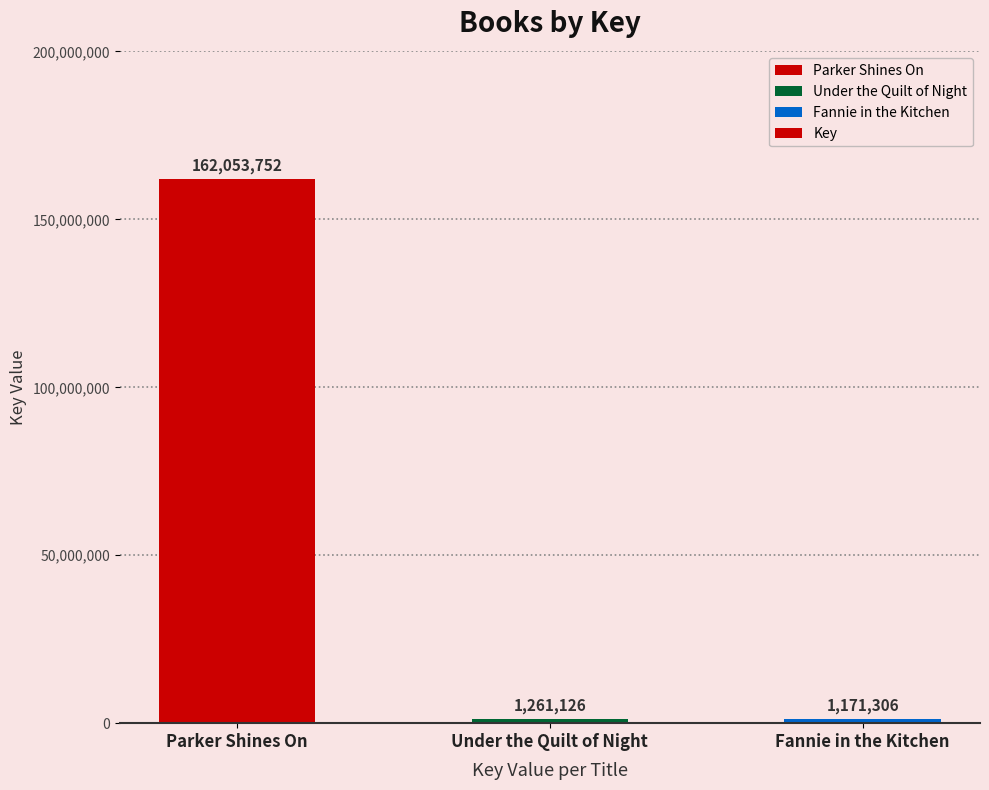

At which label is the value closest to 81612529?

Under the Quilt of Night